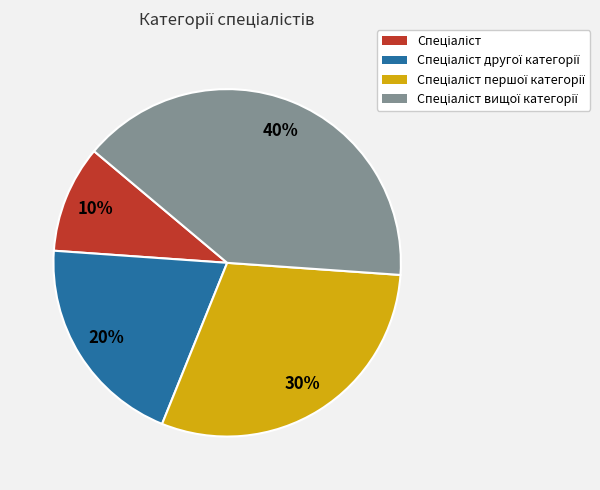

How many segments does this pie chart have?

4